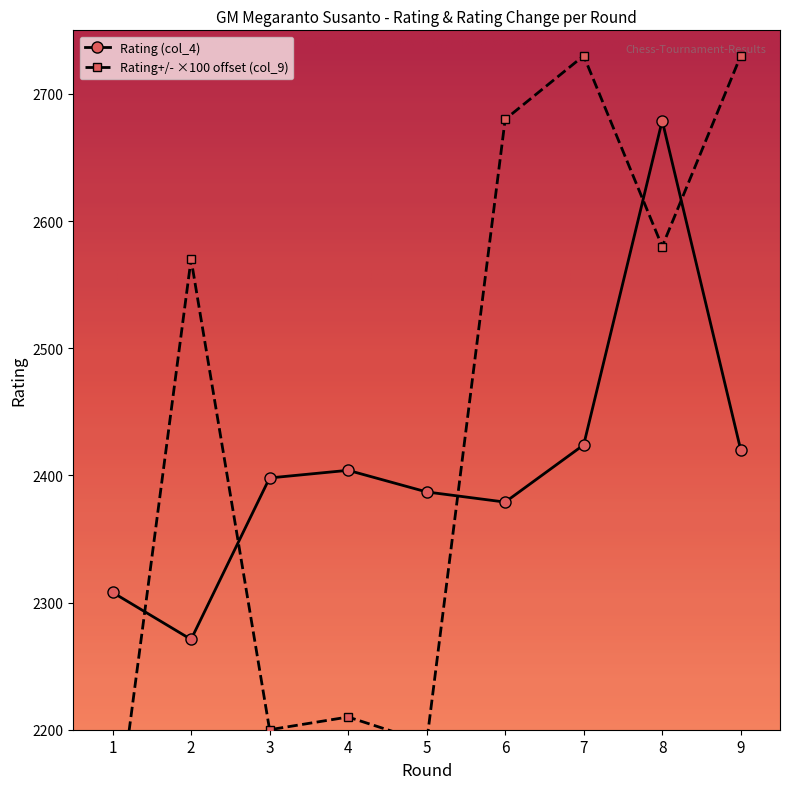

Which series has the largest range (max minus min)?

Rating+/- (col_9)